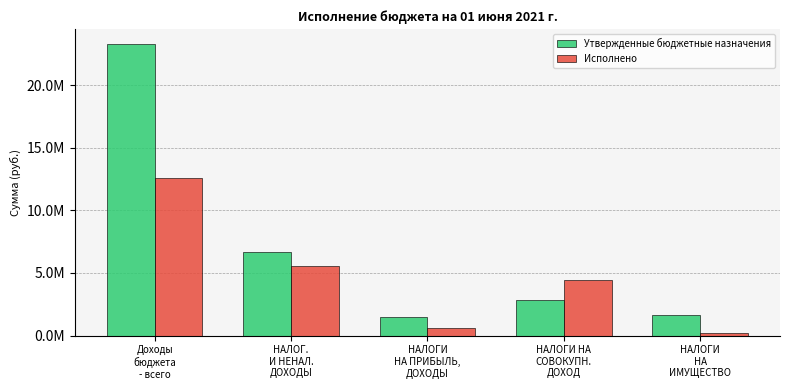

Which category has the lowest value across all series?

НАЛОГИ
НА
ИМУЩЕСТВО